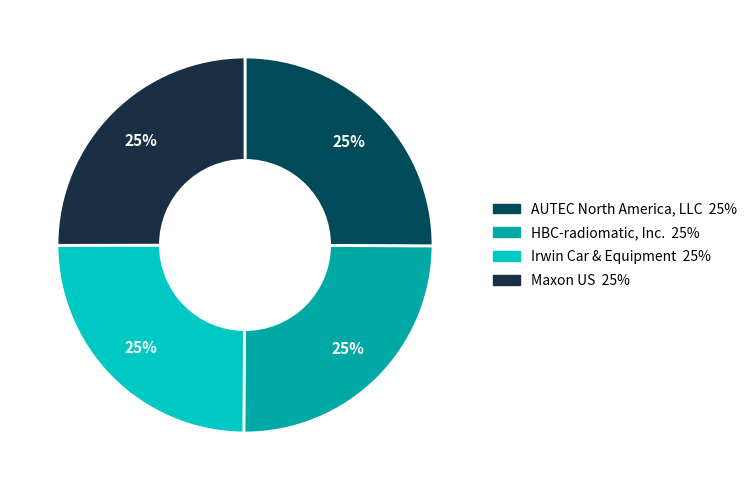

Is Irwin Car & Equipment the majority of the pie?

No